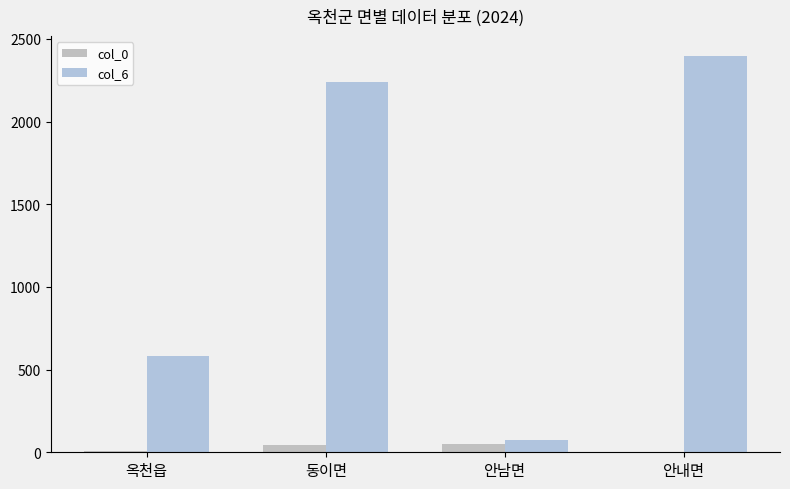

Which series changed the most between 동이면 and 안내면?

col_6